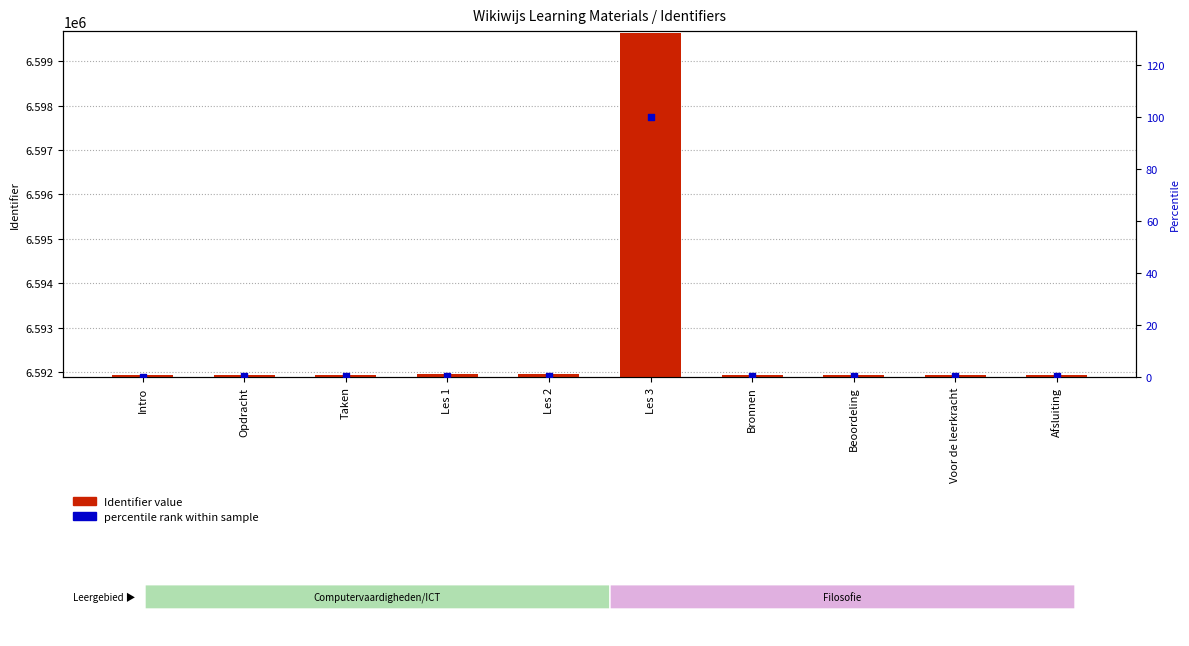

Which series has the largest Y range (max minus min)?

Identifier value